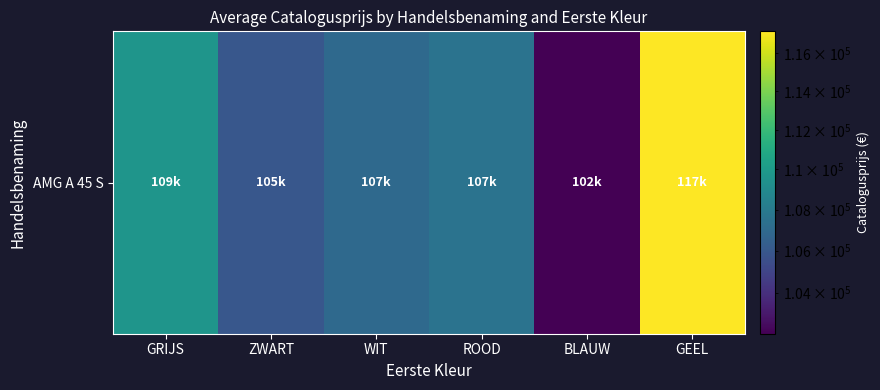

True or false: the data shows 158364 at ROOD.

False